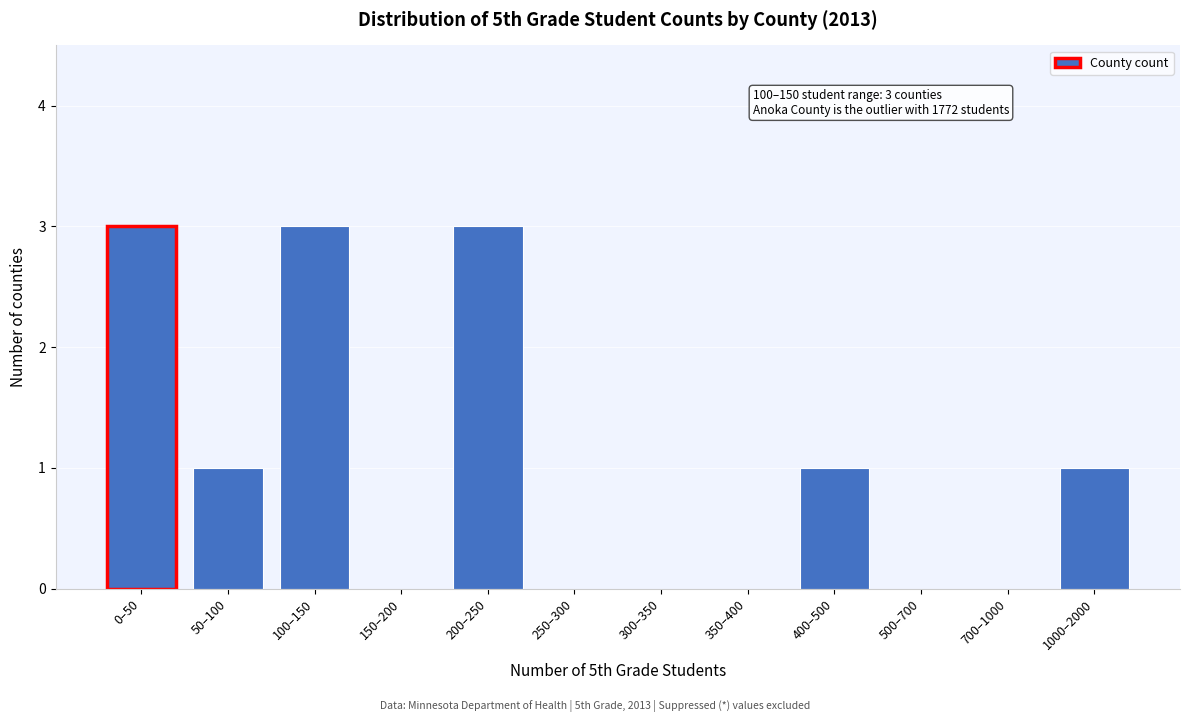

Reading left to right, list all the values displayed in this chart.

0–50=3	50–100=1	100–150=3	150–200=0	200–250=3	250–300=0	300–350=0	350–400=0	400–500=1	500–700=0	700–1000=0	1000–2000=1